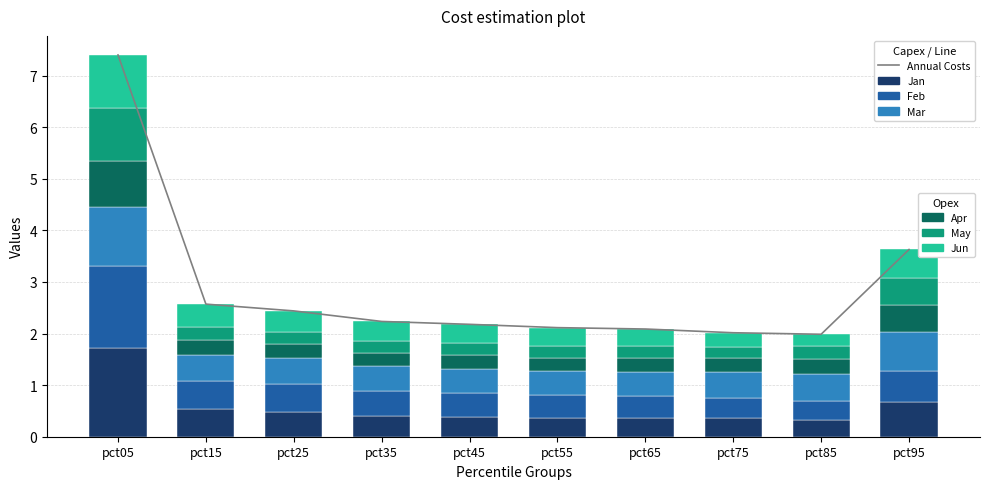

Which has a higher value, pct75 or pct15?

pct15